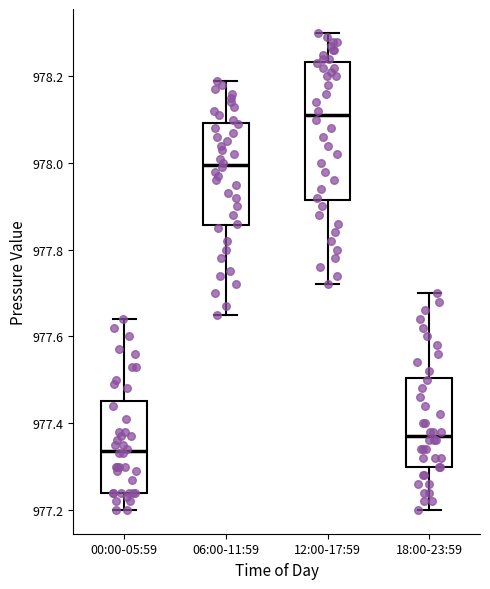

Reading left to right, read every box against the y-axis: the position of its median line, the range the box covers, and the ends of its whiskers. The values are not printed on the chart, so give them approximately, as read against the axis.

00:00-05:59: median 977.34, box 977.24 to 977.46, whiskers 977.20 to 977.64
06:00-11:59: median 978.00, box 977.86 to 978.10, whiskers 977.66 to 978.20
12:00-17:59: median 978.12, box 977.92 to 978.24, whiskers 977.72 to 978.30
18:00-23:59: median 977.38, box 977.30 to 977.50, whiskers 977.20 to 977.70